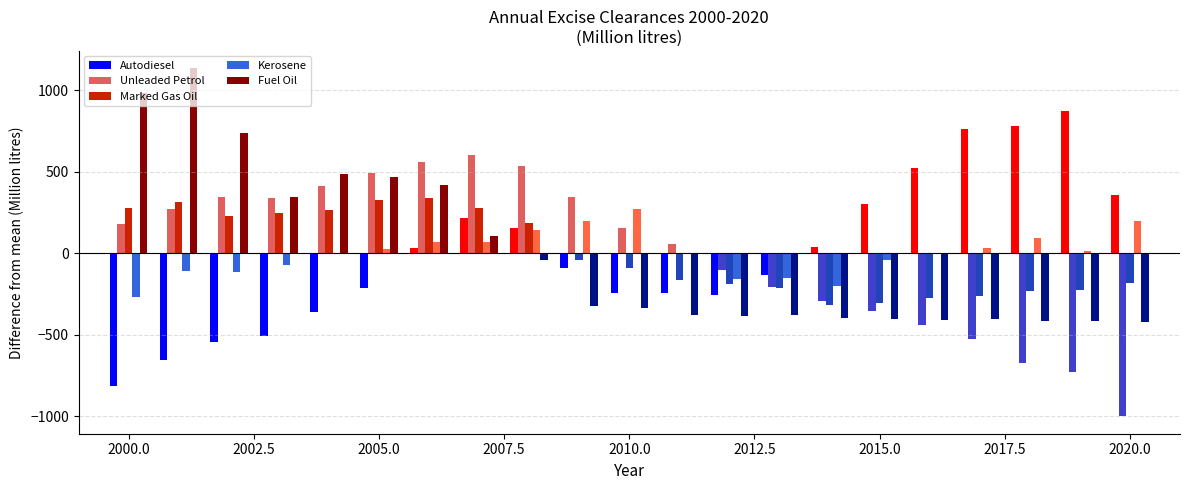

How many positive values does the Autodiesel series have?

10